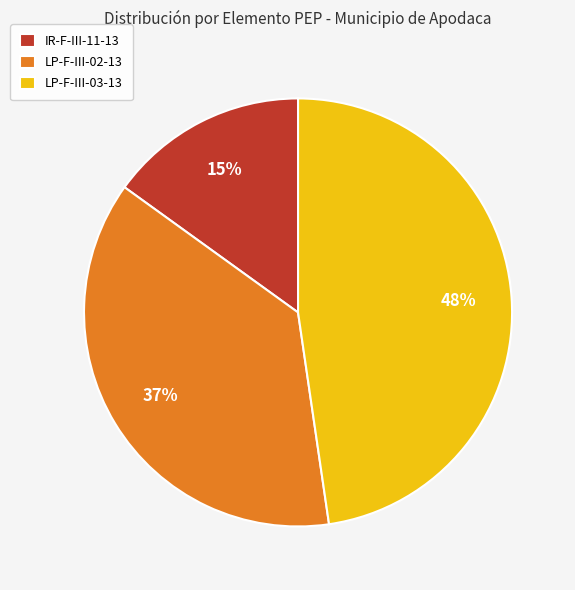

Between IR-F-III-11-13 and LP-F-III-02-13, which is larger?

LP-F-III-02-13